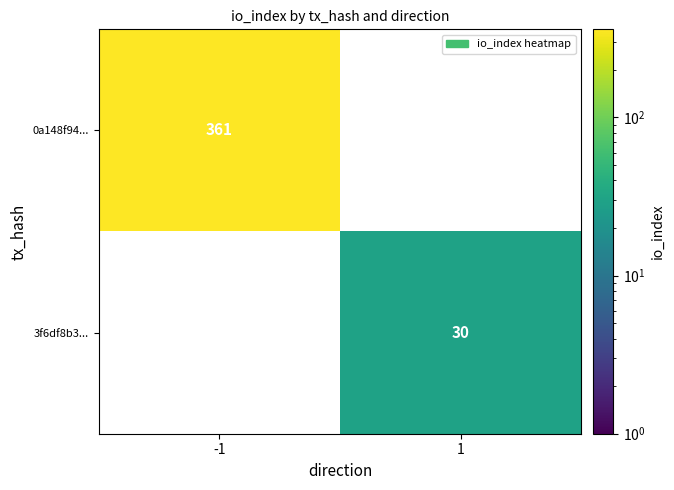

The value of 0a148f94... at -1 is 484. True or false?

False